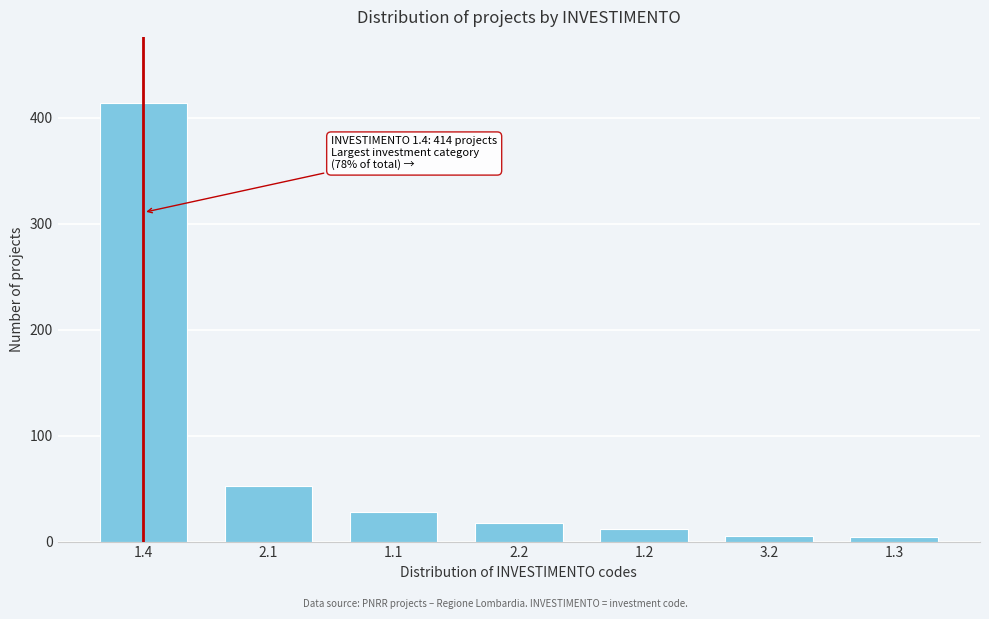

The value at 1.2 is 12. True or false?

True